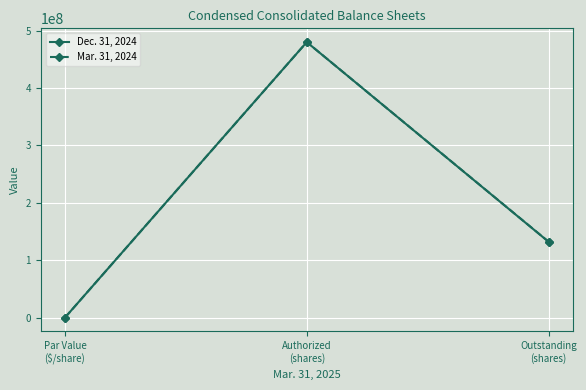

What is the label of the 3rd point from the left?

Outstanding
(shares)